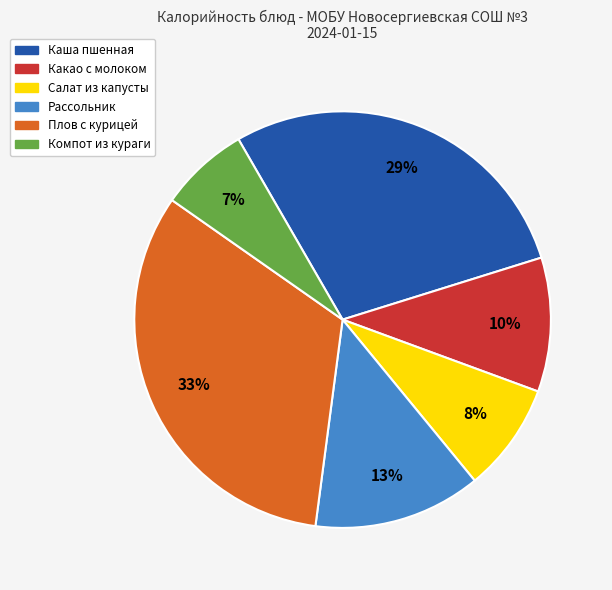

Count the number of slices in the pie.

6